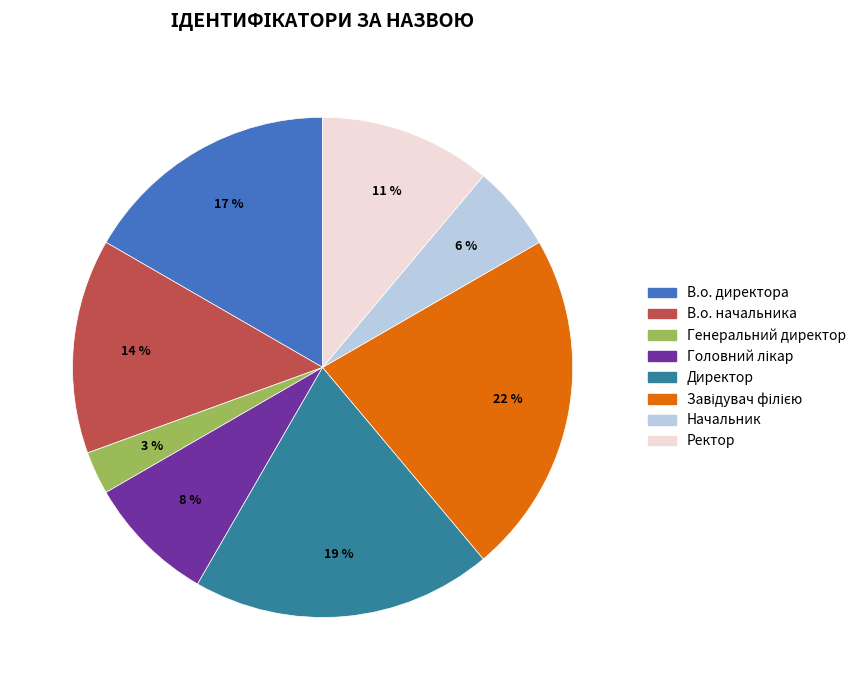

The Генеральний директор slice represents 3% of the pie. True or false?

True